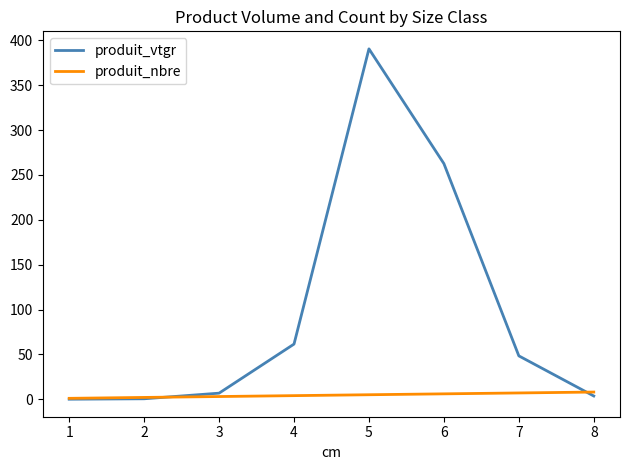

At which category is the sum across all series the highest?

5